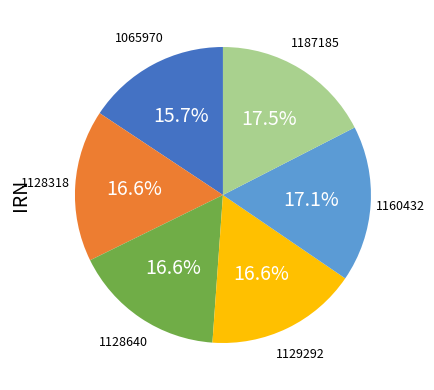

Is there any slice that represents more than half of the pie?

No